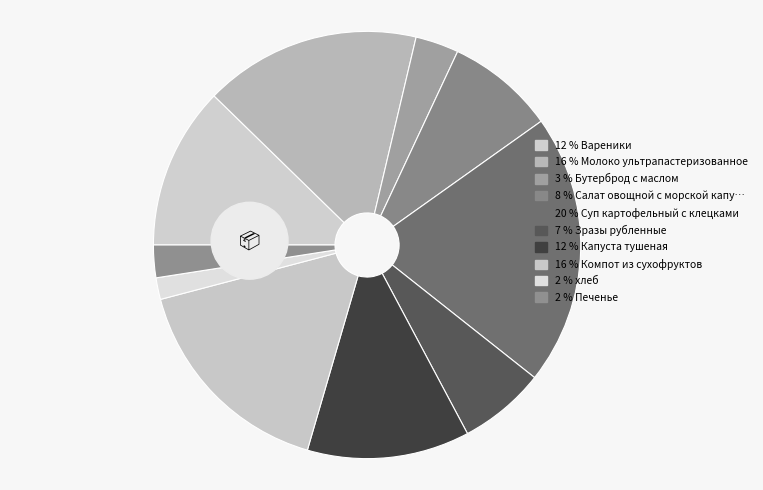

Rank the categories by value from highest to lowest.

Суп картофельный с клецками, Молоко ультрапастеризованное, Компот из сухофруктов, Вареники, Капуста тушеная, Салат овощной с морской капустой, Зразы рубленные, Бутерброд с маслом, Печенье, хлеб